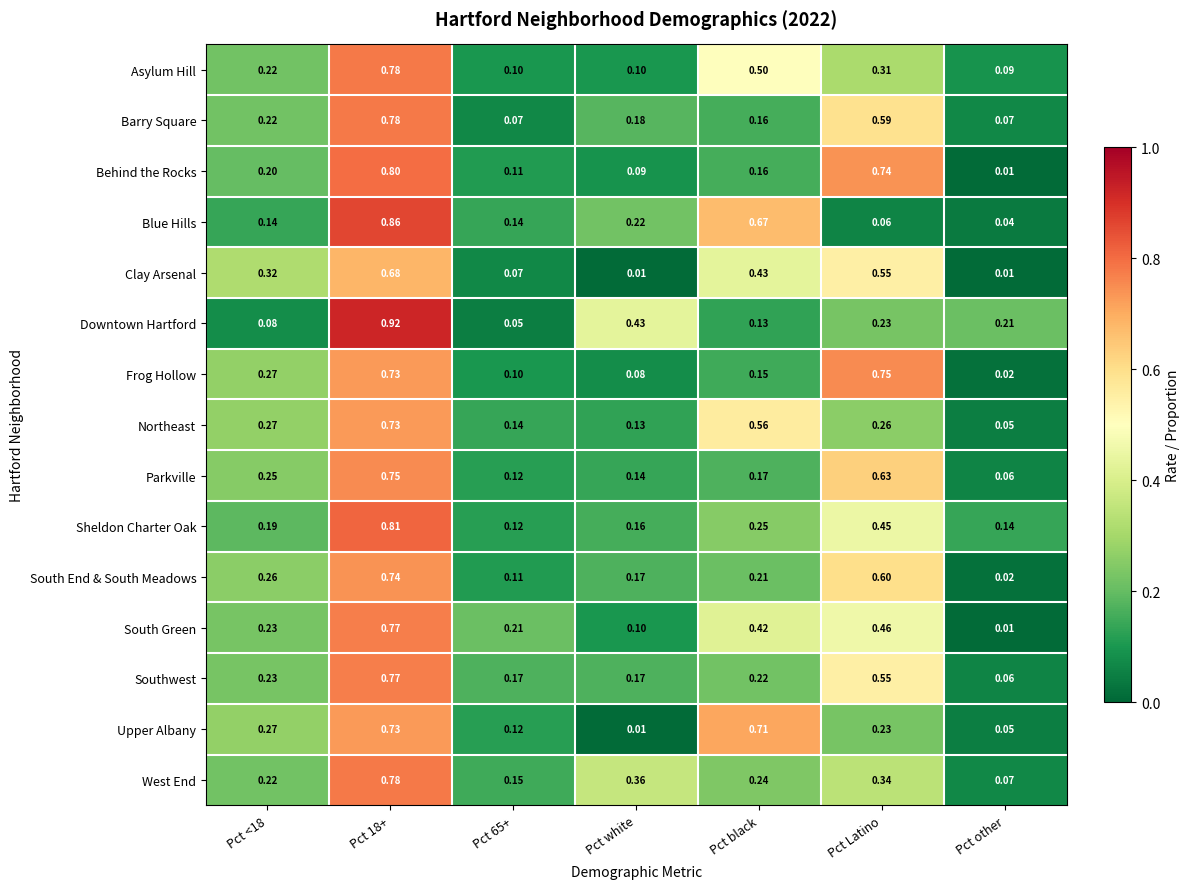

At how many categories does at least one series exceed 0?

7